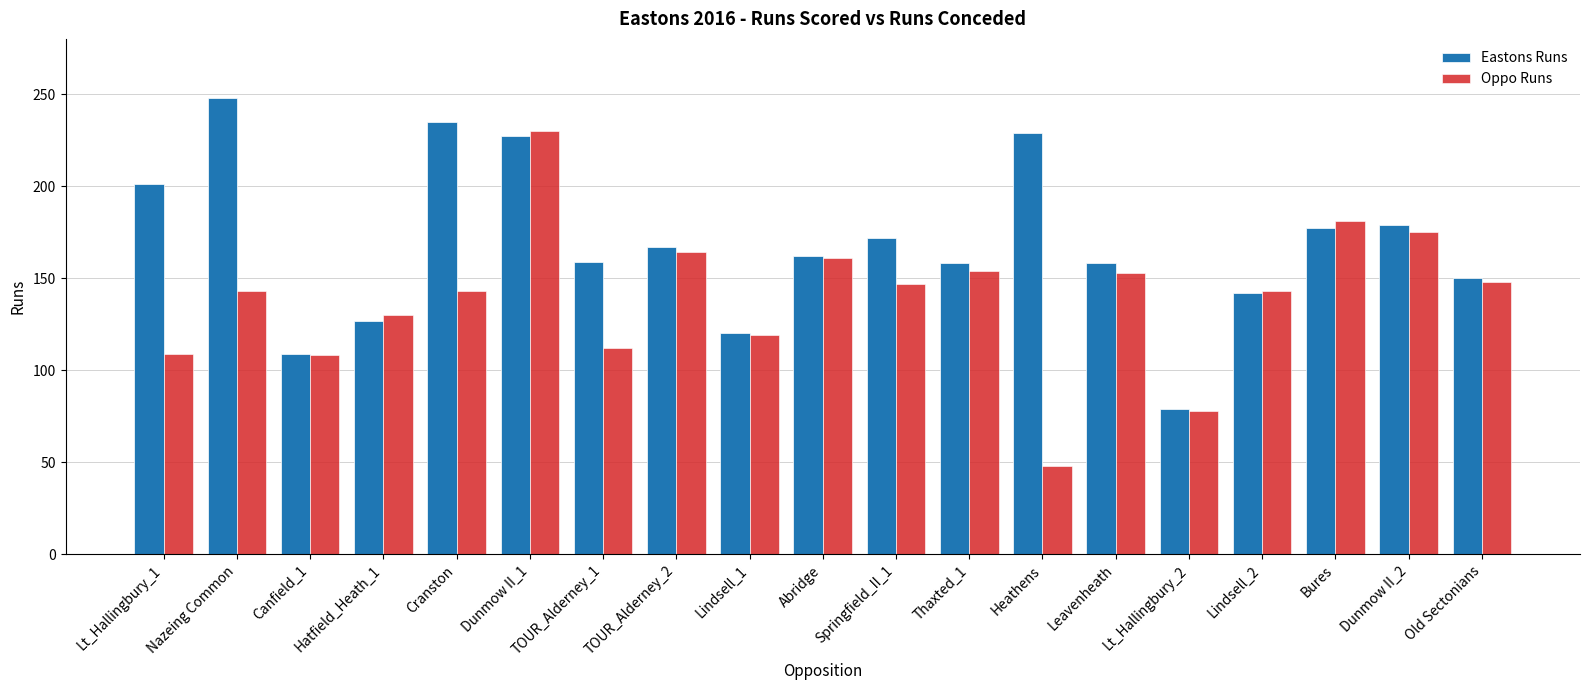

How many data points does each series have?

19